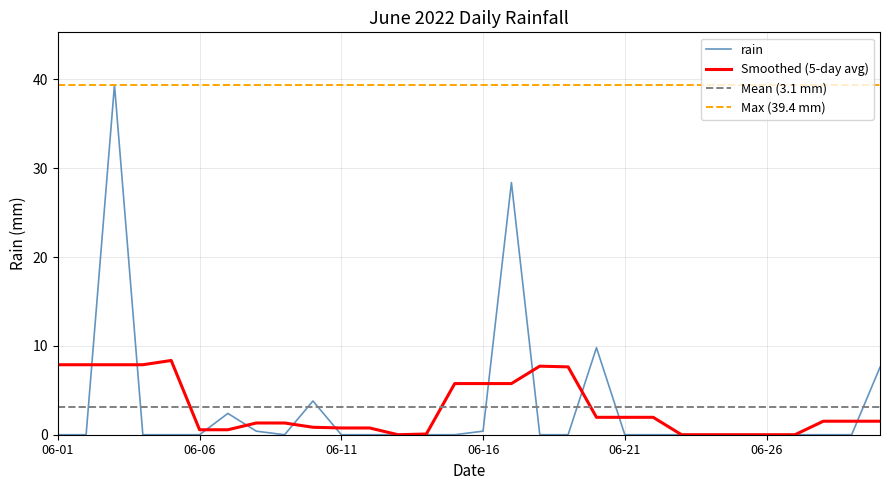

The chart shows a value of 12.2 at 2022-06-13. True or false?

False